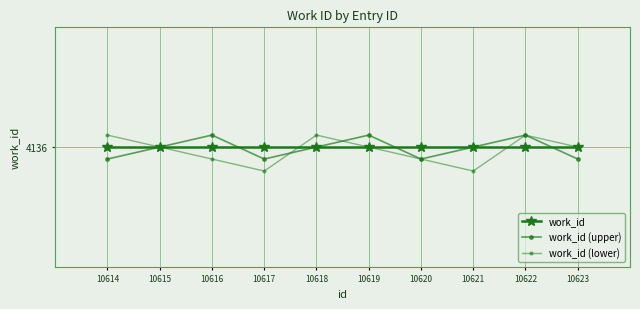

What is the average value of the work_id (lower) series?

4136.0